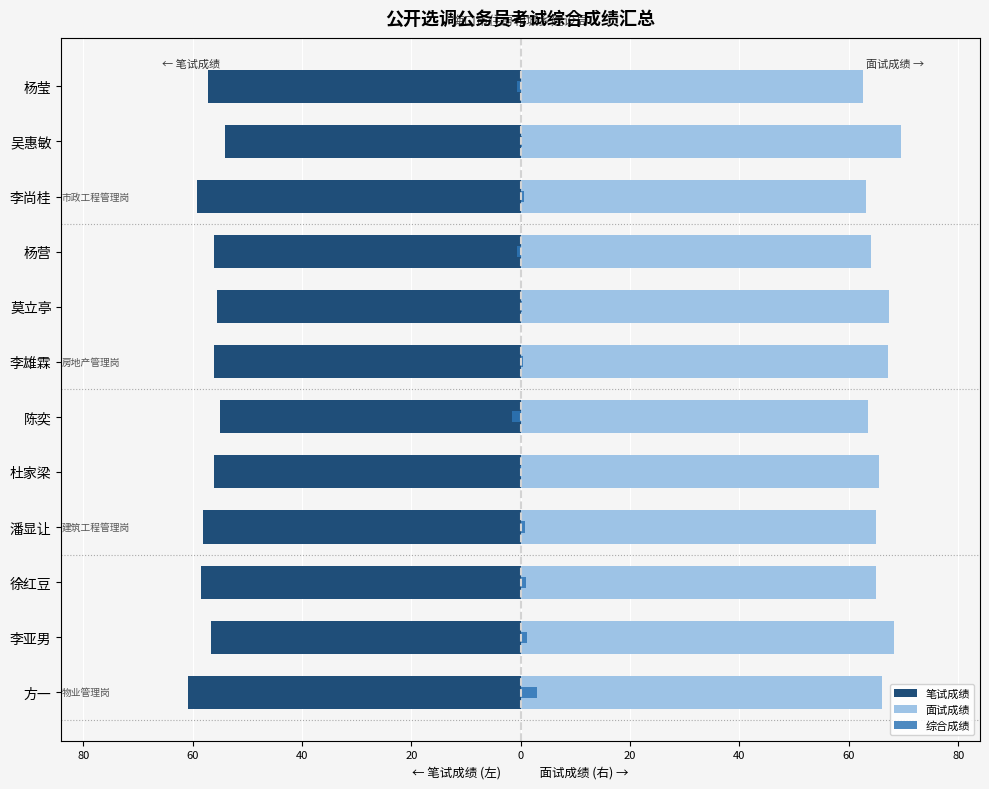

Which series has the largest range (max minus min)?

面试成绩